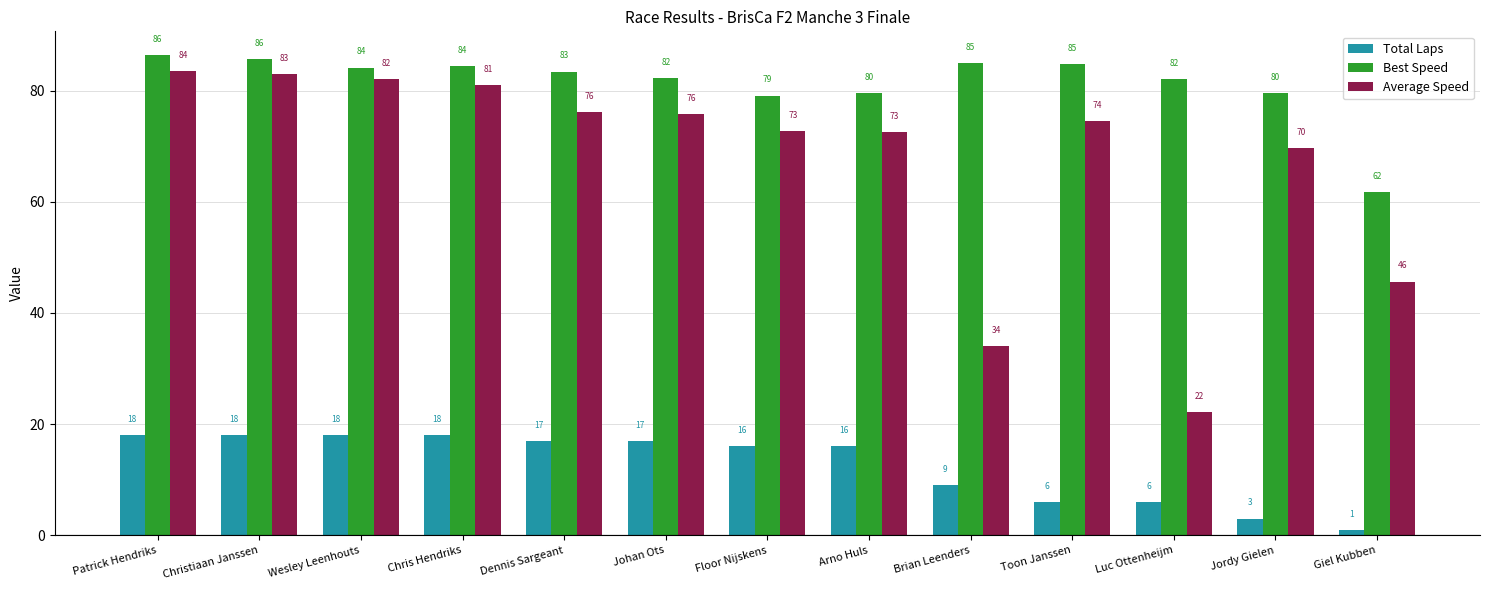

How many data points does each series have?

13